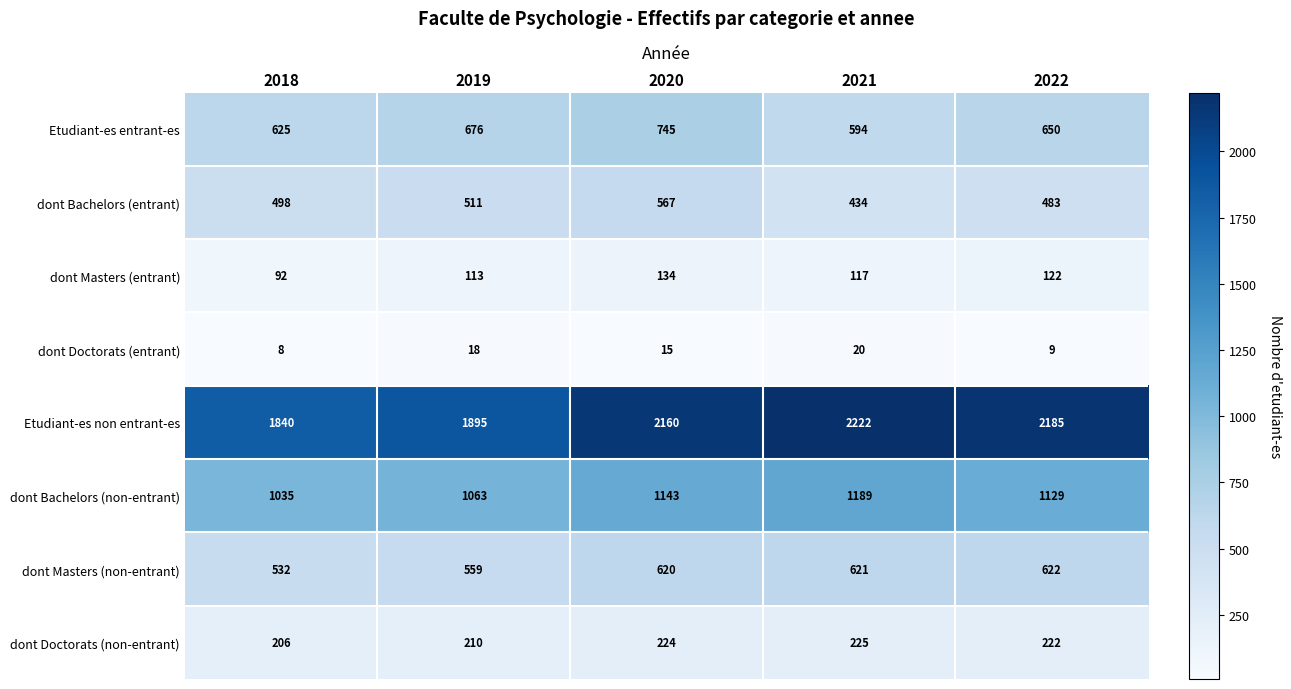

Which series has the largest total across all categories?

Etudiant-es non entrant-es